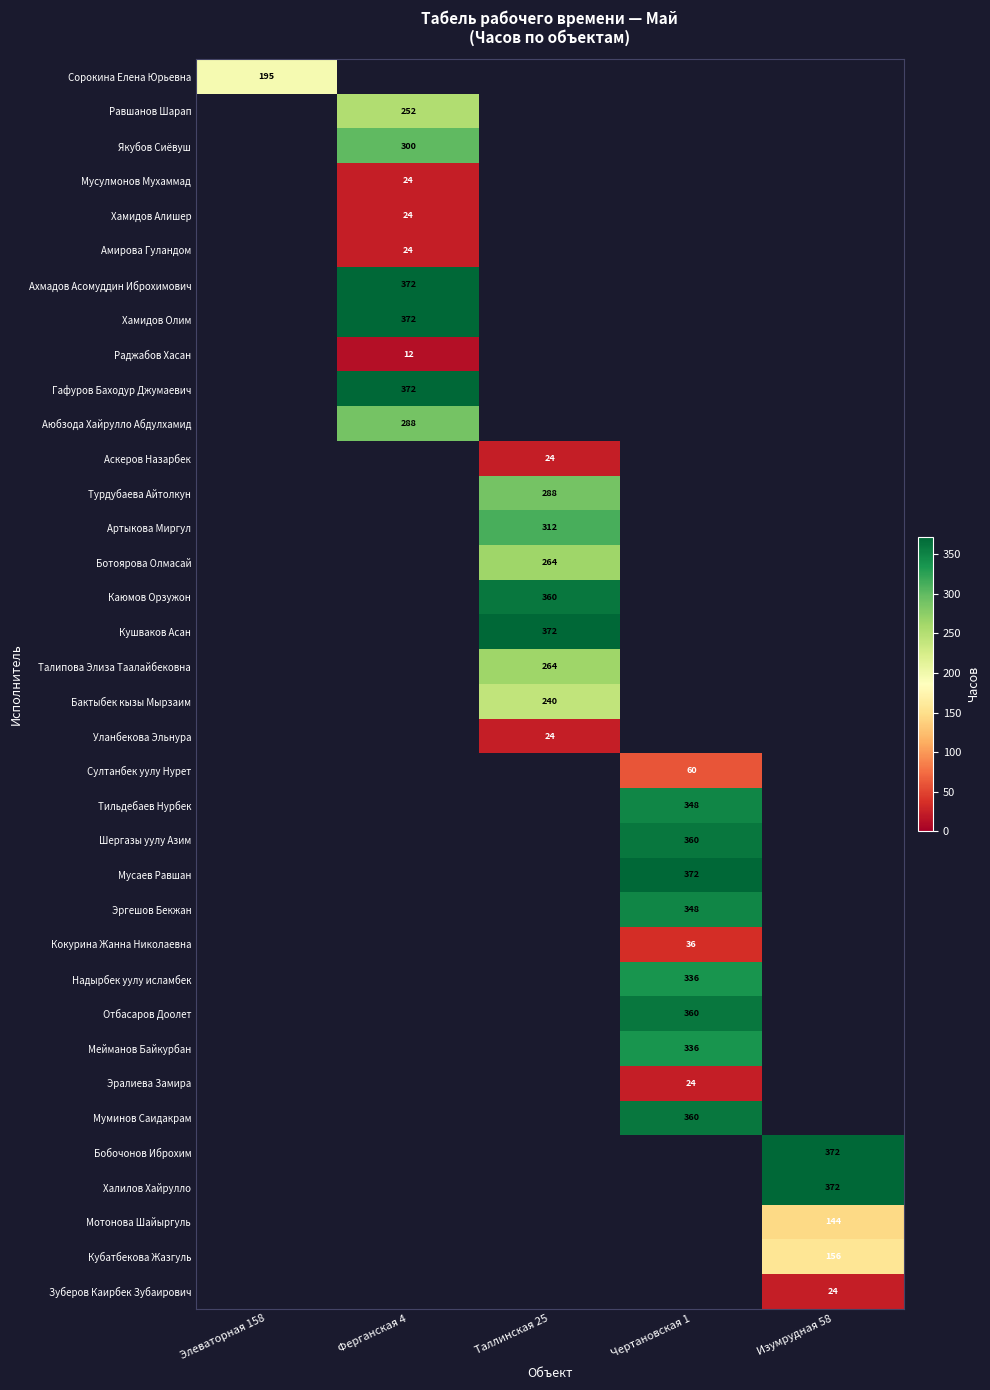

The value of Бактыбек кызы Мырзаим at Таллинская 25 is 379. True or false?

False